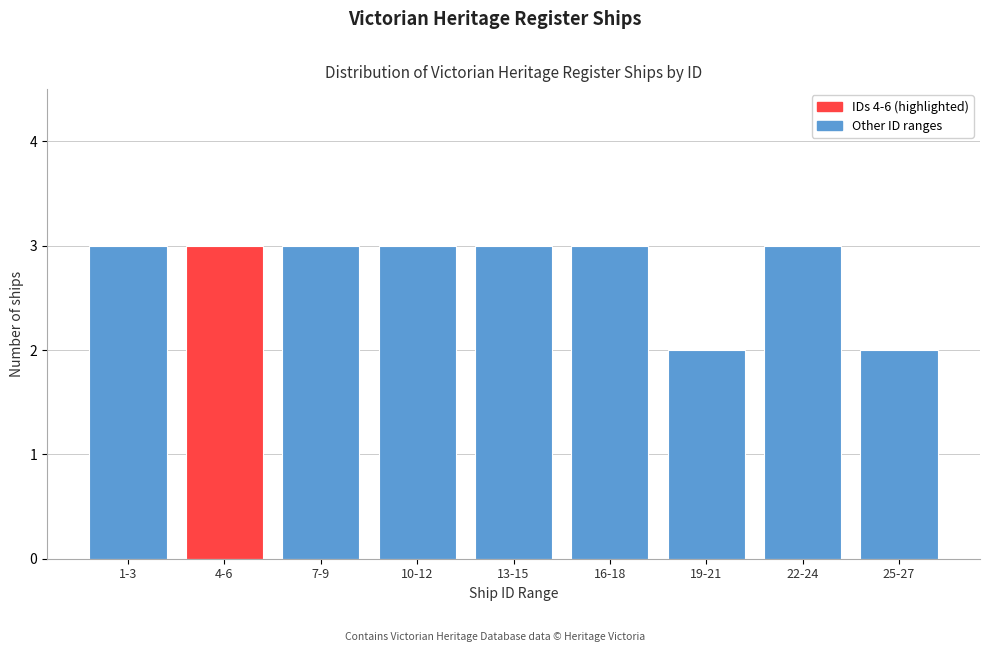

Reading left to right, transcribe all the data shown in this chart.

3	3	3	3	3	3	2	3	2